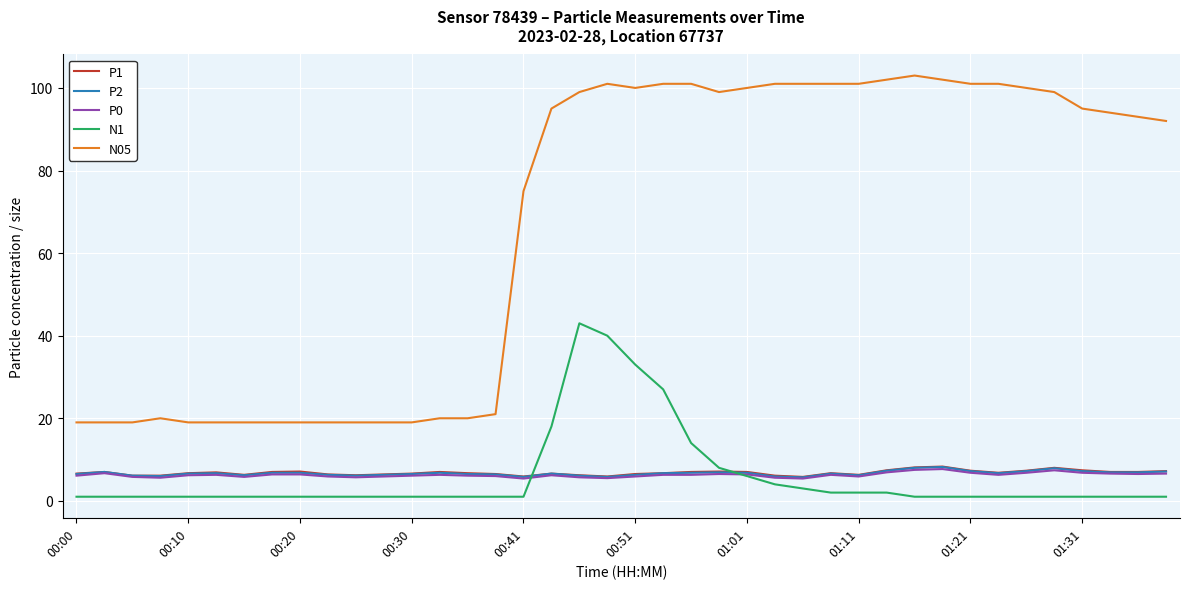

Which series has the widest spread of values?

N05